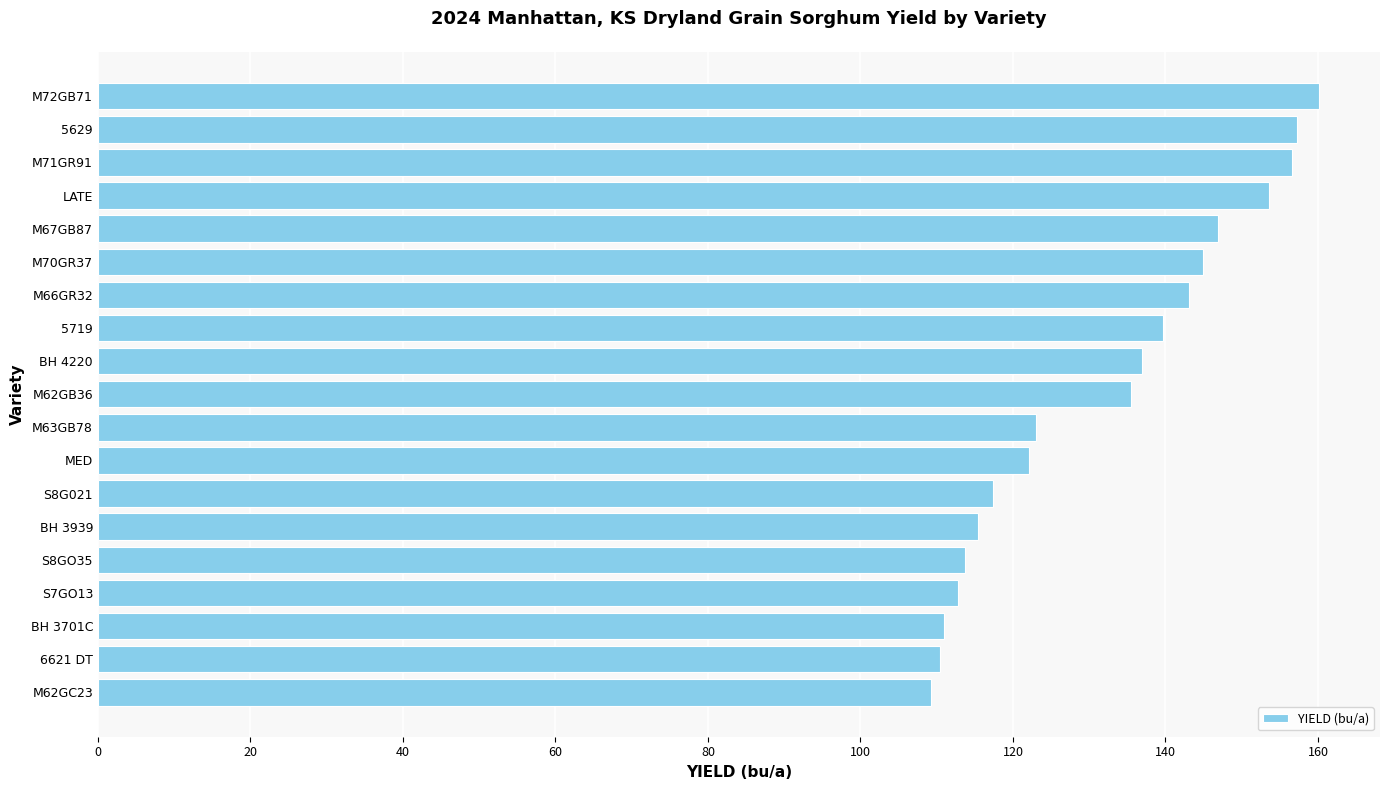

What is the average value?

132.1